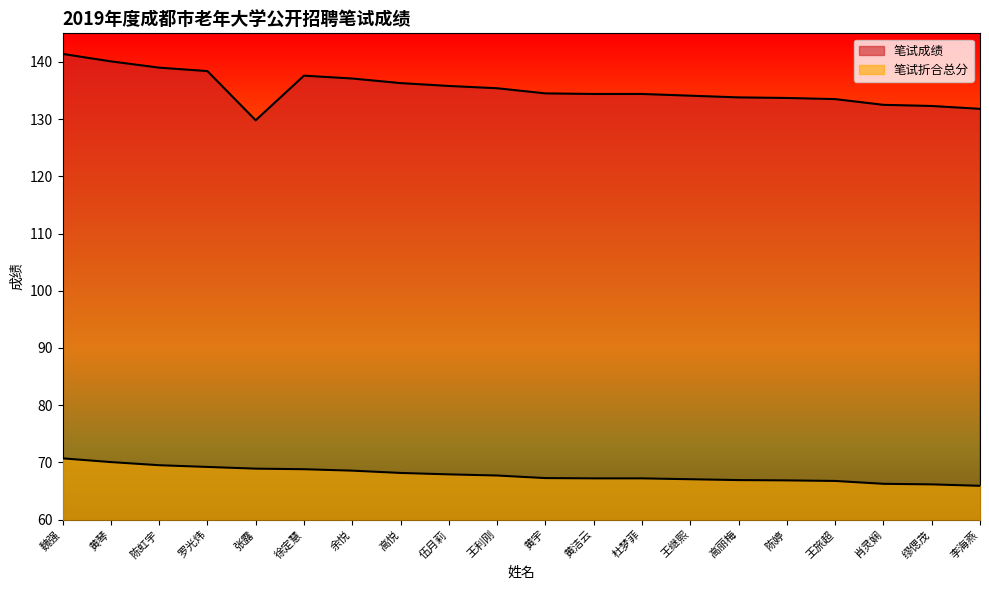

True or false: 笔试折合总分 and 笔试成绩 intersect in this chart.

False